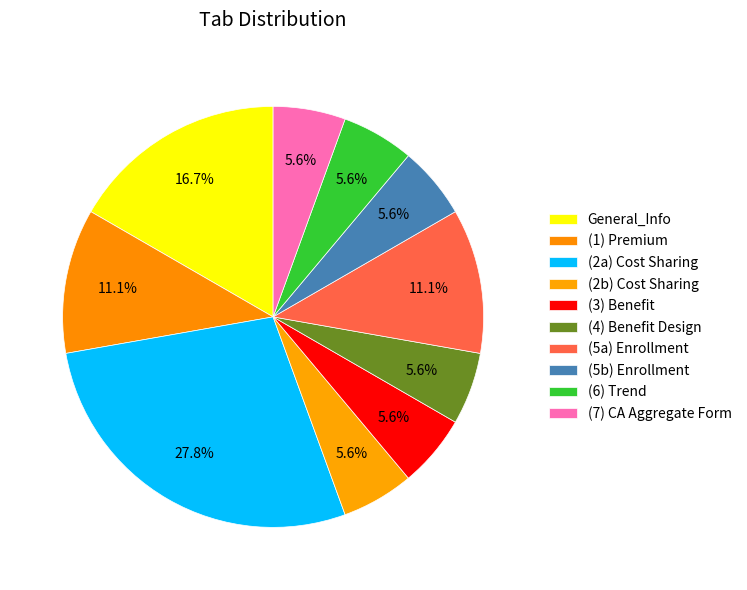

Rank the categories by value from highest to lowest.

(2a) Cost Sharing, General_Info, (1) Premium, (5a) Enrollment, (2b) Cost Sharing, (3) Benefit, (4) Benefit Design, (5b) Enrollment, (6) Trend, (7) CA Aggregate Form